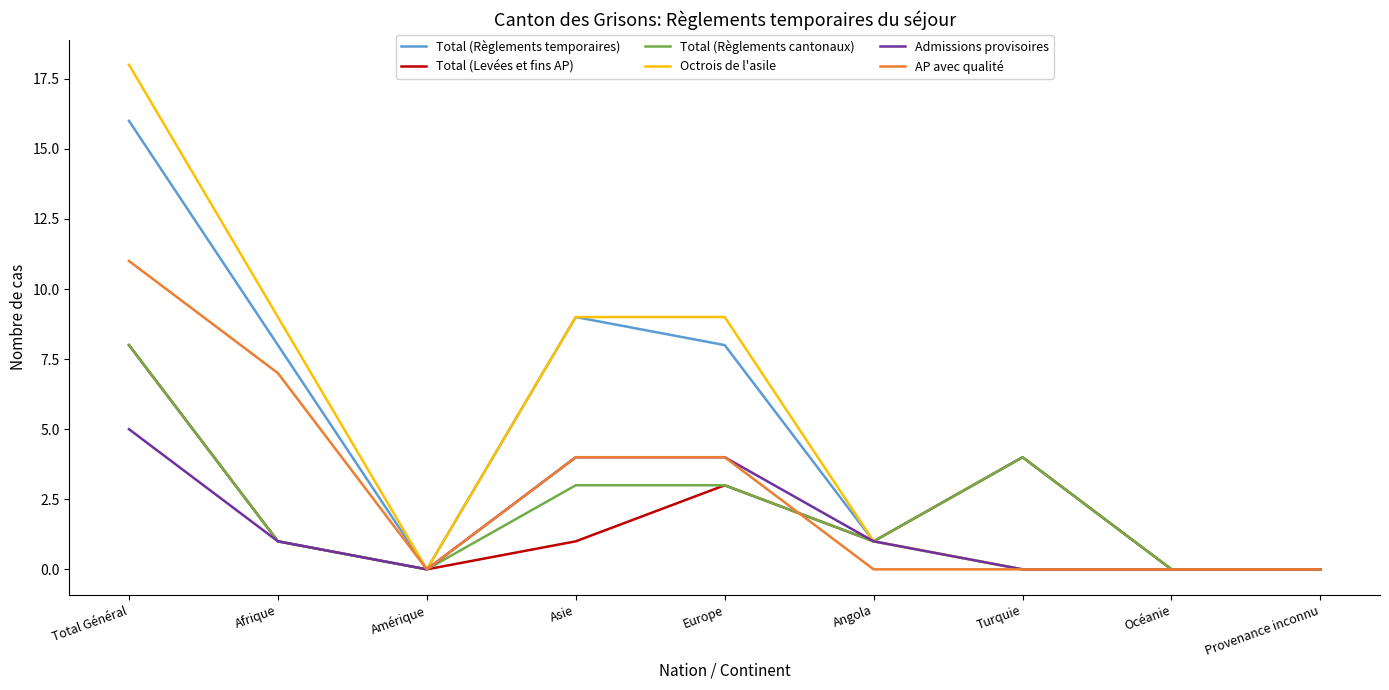

At which label is Total (Levées et fins AP) closest to 4?

Turquie